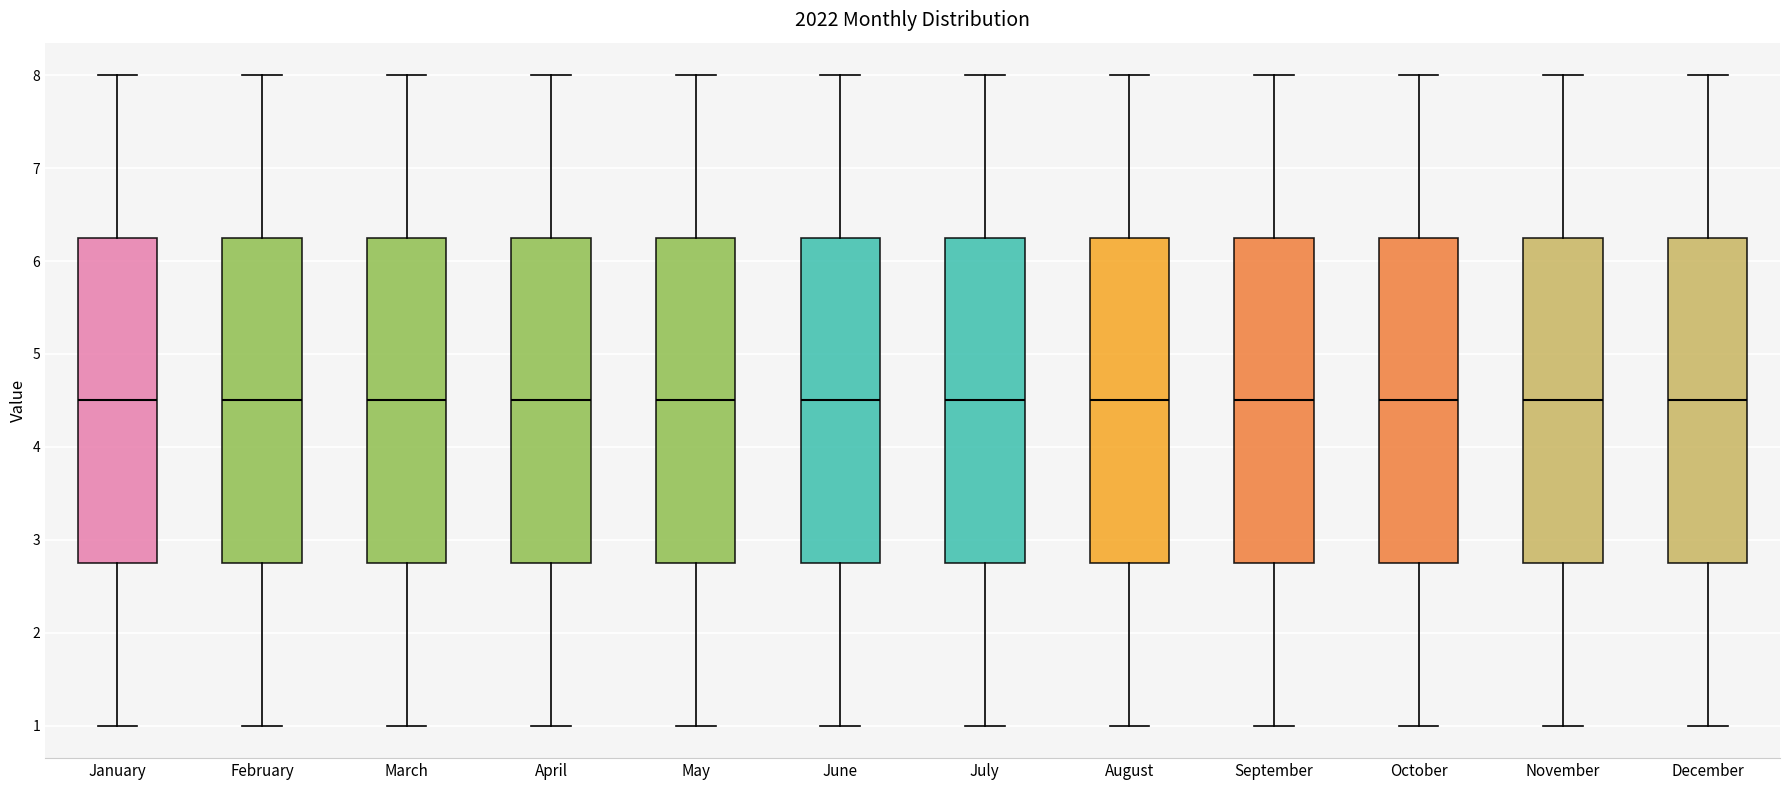

Reading left to right, read every box against the y-axis: the position of its median line, the range the box covers, and the ends of its whiskers. The values are not printed on the chart, so give them approximately, as read against the axis.

January: median 4.5, box 2.8 to 6.3, whiskers 1.0 to 8.0
February: median 4.5, box 2.8 to 6.3, whiskers 1.0 to 8.0
March: median 4.5, box 2.8 to 6.3, whiskers 1.0 to 8.0
April: median 4.5, box 2.8 to 6.3, whiskers 1.0 to 8.0
May: median 4.5, box 2.8 to 6.3, whiskers 1.0 to 8.0
June: median 4.5, box 2.8 to 6.3, whiskers 1.0 to 8.0
July: median 4.5, box 2.8 to 6.3, whiskers 1.0 to 8.0
August: median 4.5, box 2.8 to 6.3, whiskers 1.0 to 8.0
September: median 4.5, box 2.8 to 6.3, whiskers 1.0 to 8.0
October: median 4.5, box 2.8 to 6.3, whiskers 1.0 to 8.0
November: median 4.5, box 2.8 to 6.3, whiskers 1.0 to 8.0
December: median 4.5, box 2.8 to 6.3, whiskers 1.0 to 8.0